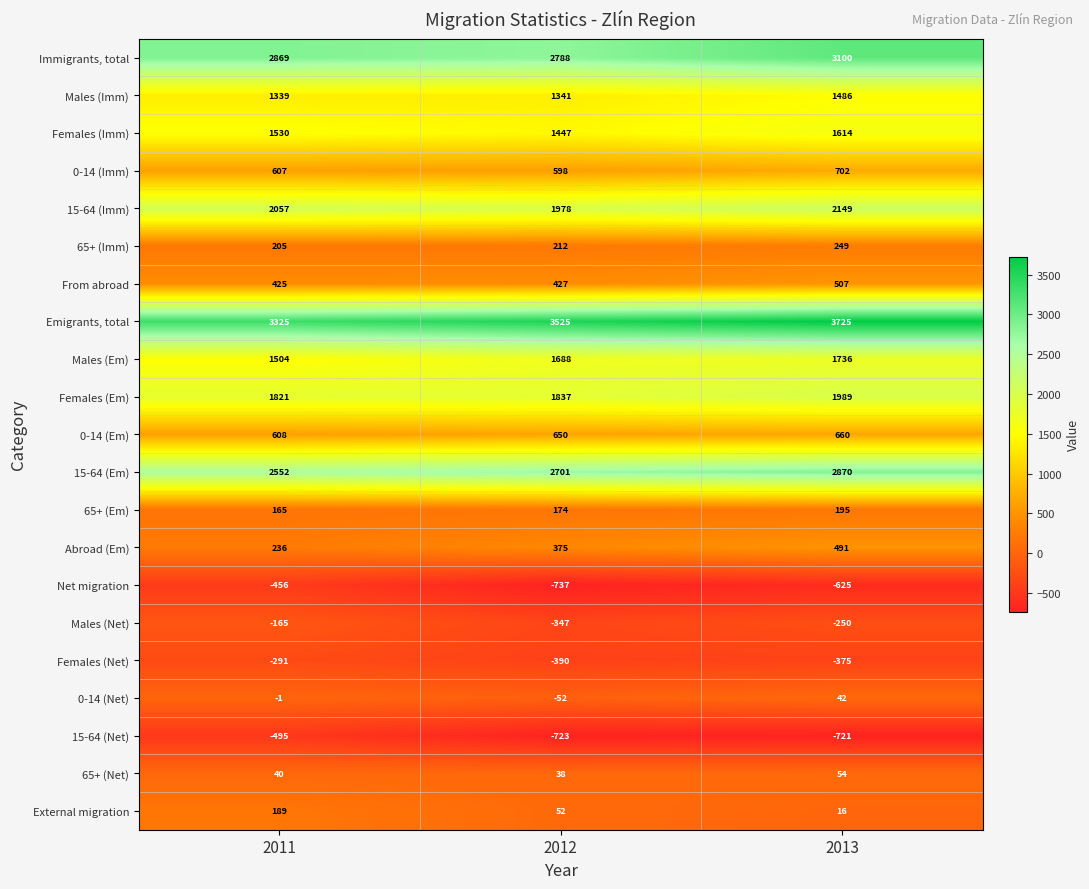

How many Females (Imm) values are between 1447 and 1614?

3